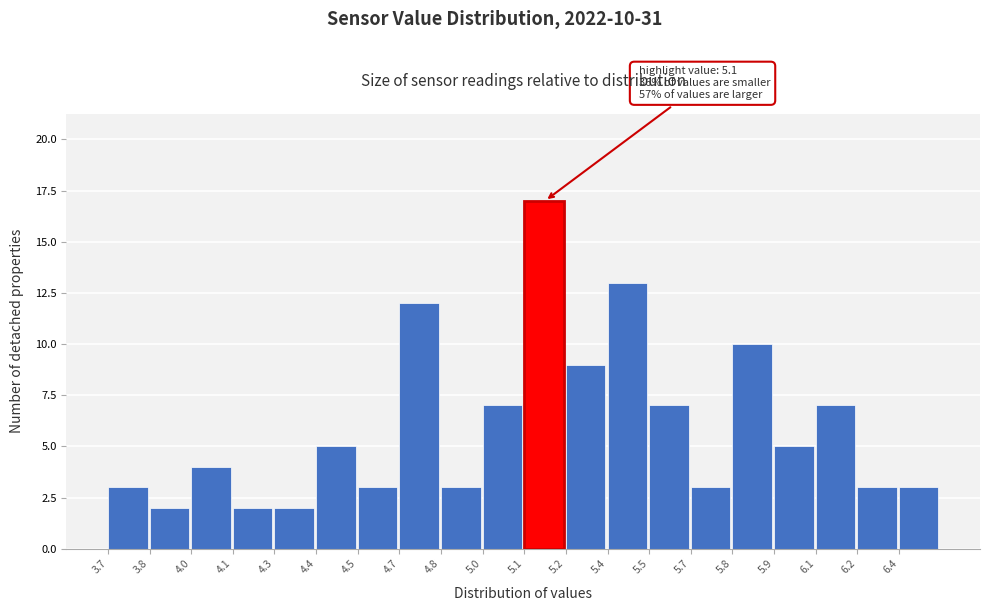

Reading left to right, extract all data points from this chart.

3	2	4	2	2	5	3	12	3	7	17	9	13	7	3	10	5	7	3	3